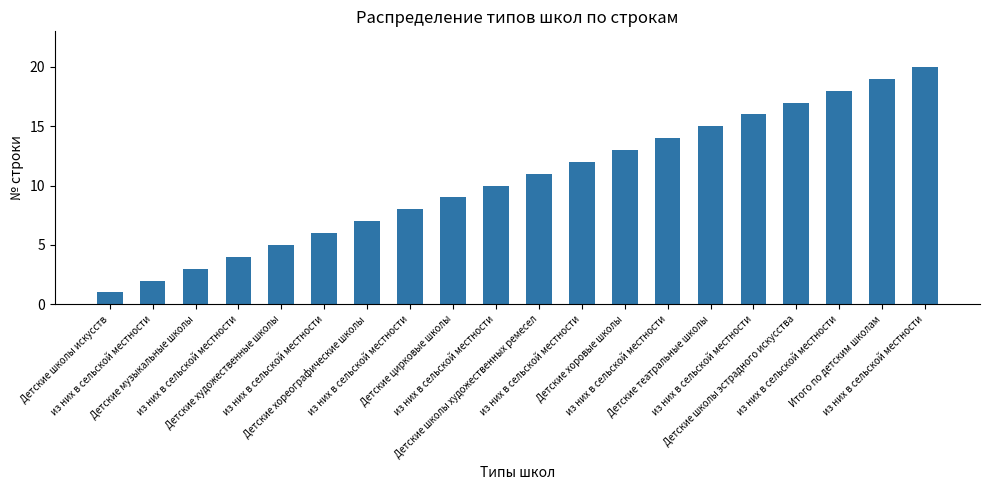

What is the smallest value displayed?

1